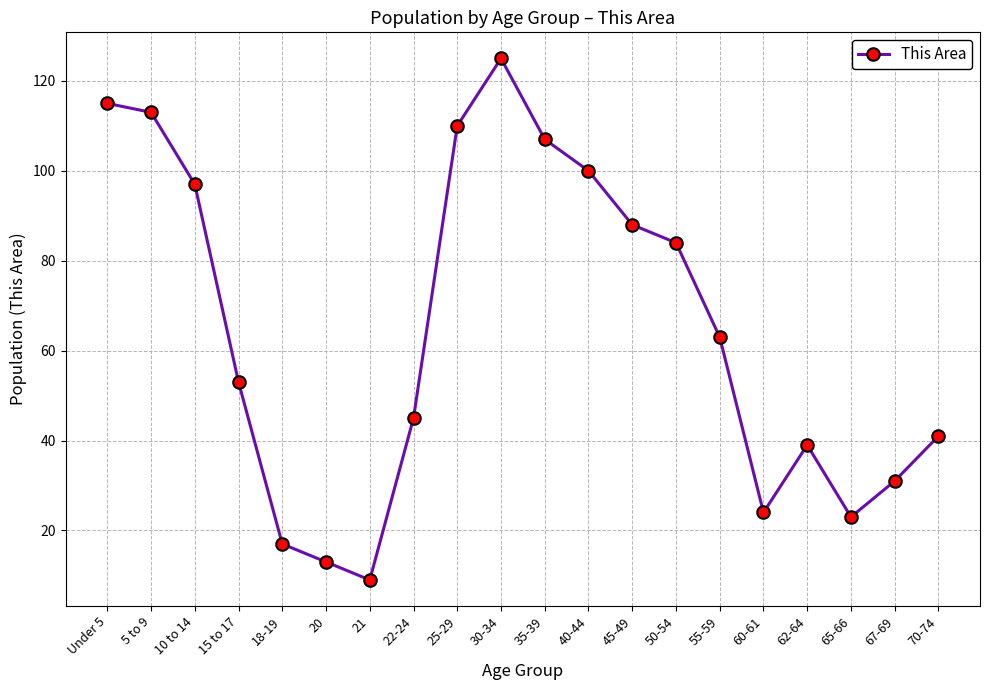

What is the ratio of the value at 67-69 to the value at 22-24?

0.7